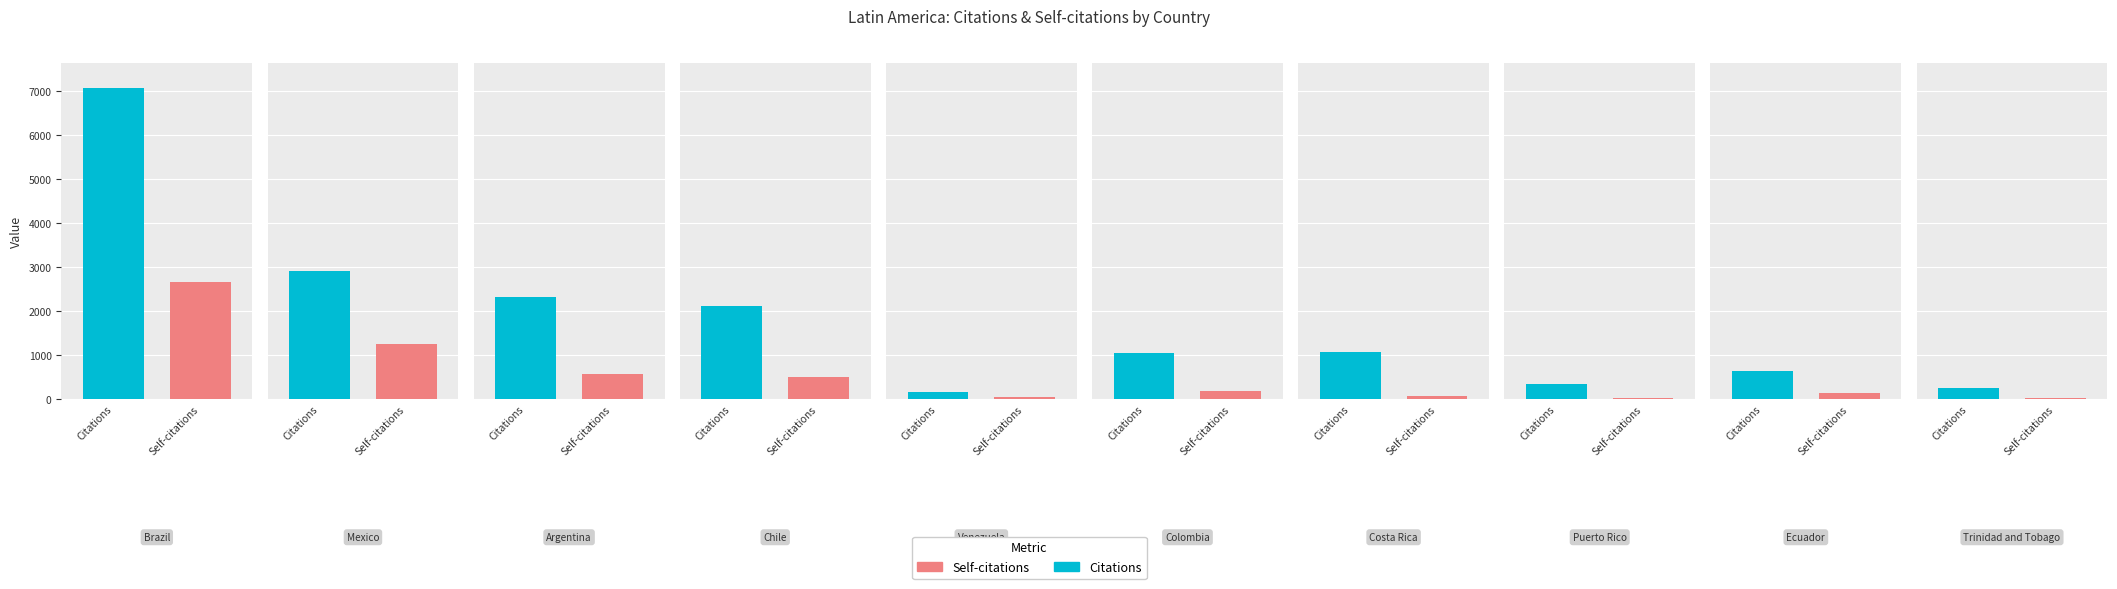

Which category has the highest value across all series?

Brazil